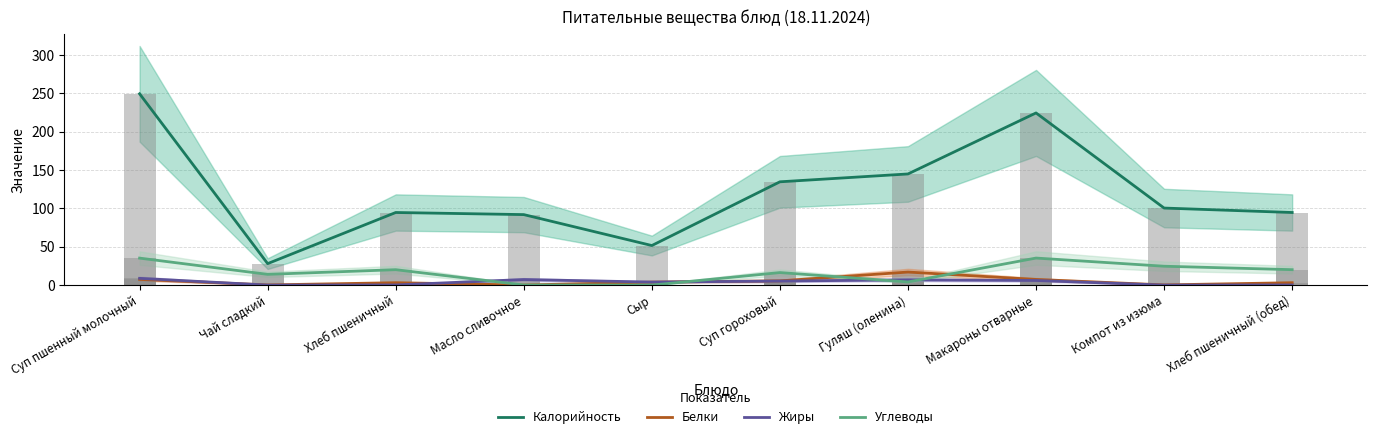

What is the label of the 7th bar from the right?

Масло сливочное